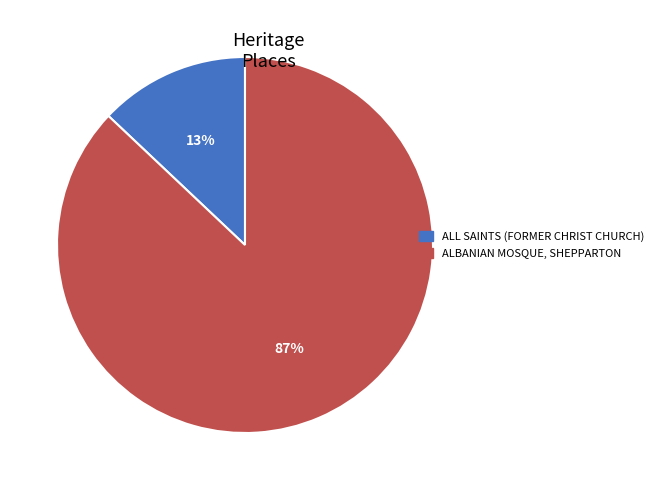

How many slices are in this pie chart?

2